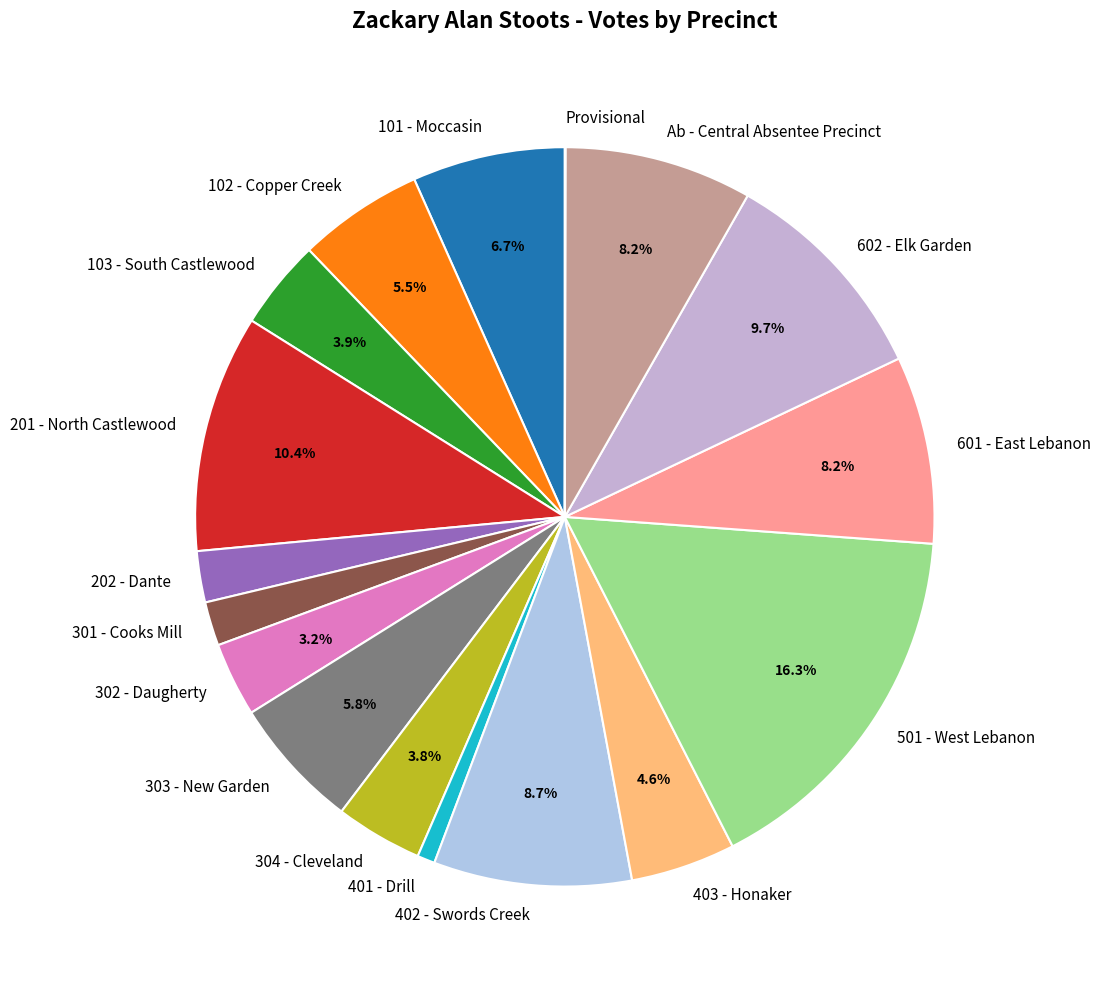

Which category has the biggest portion of the pie?

501 - West Lebanon